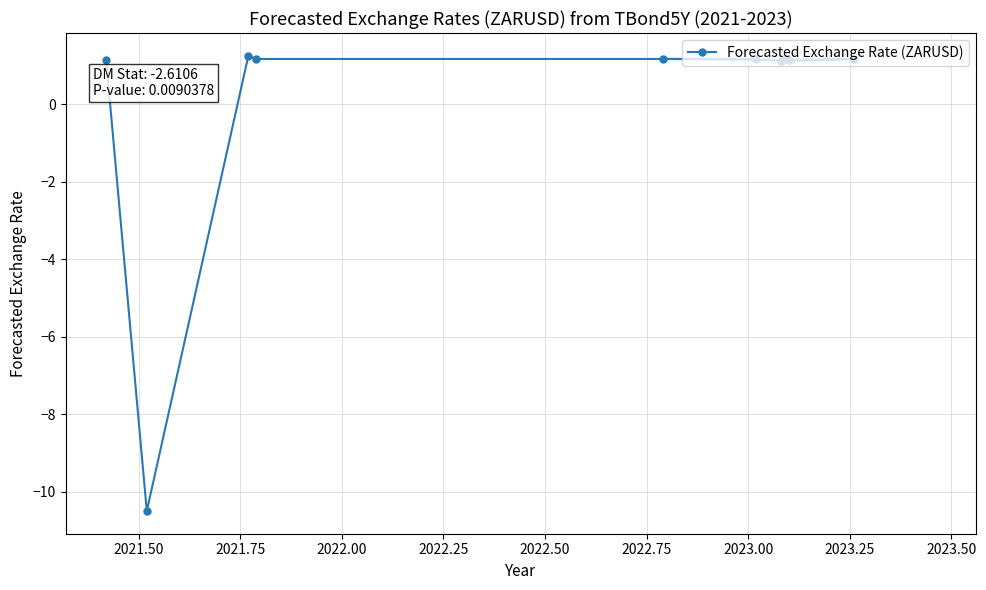

What is the greatest value displayed?

1.3